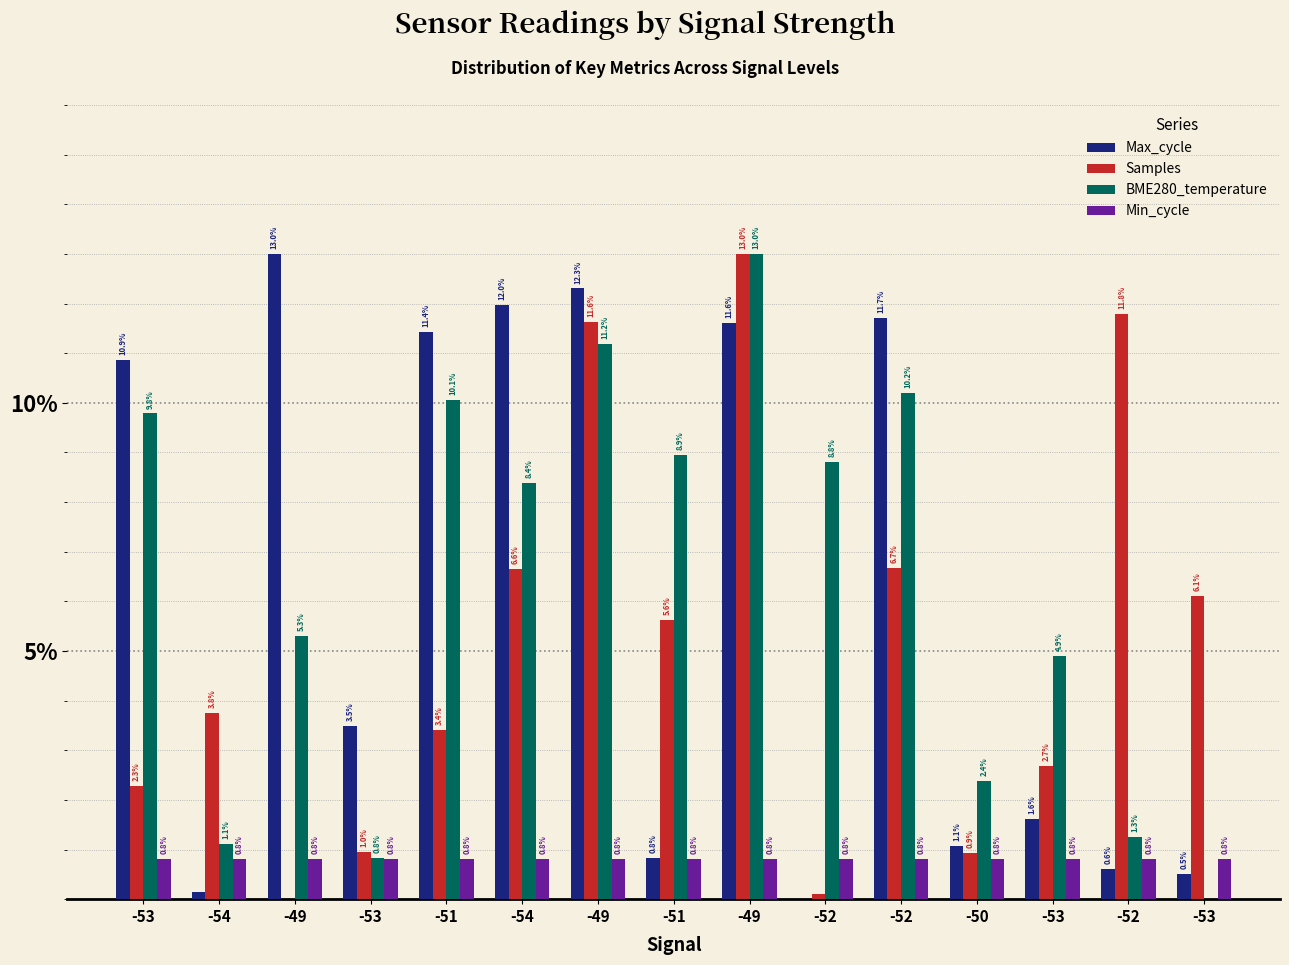

How many data points in BME280_temperature are above 8?

8